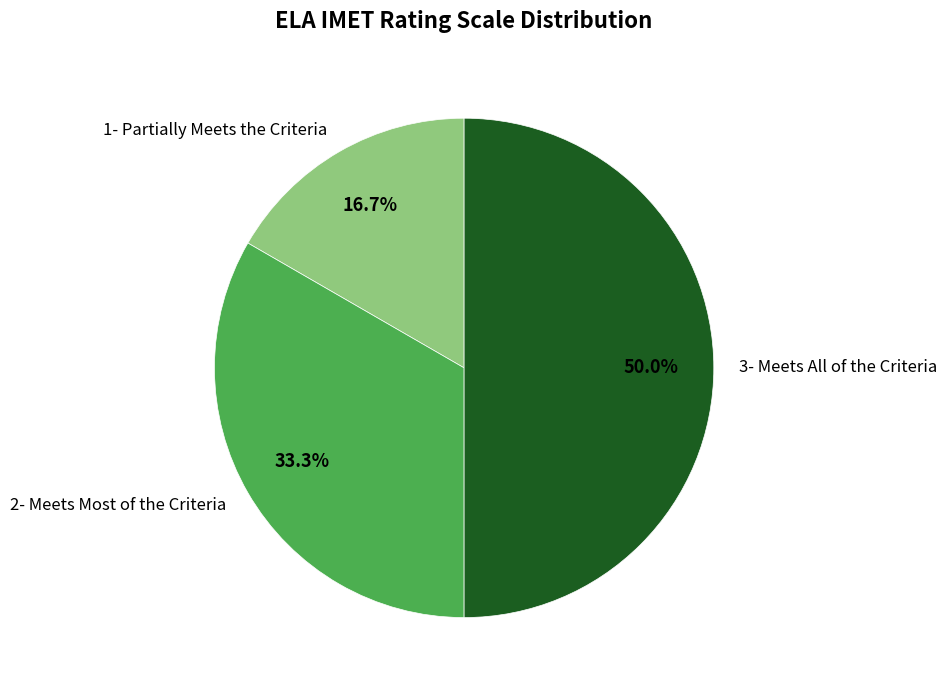

To the nearest percent, what is the combined percentage of 2- Meets Most of the Criteria and 3- Meets All of the Criteria?

83%